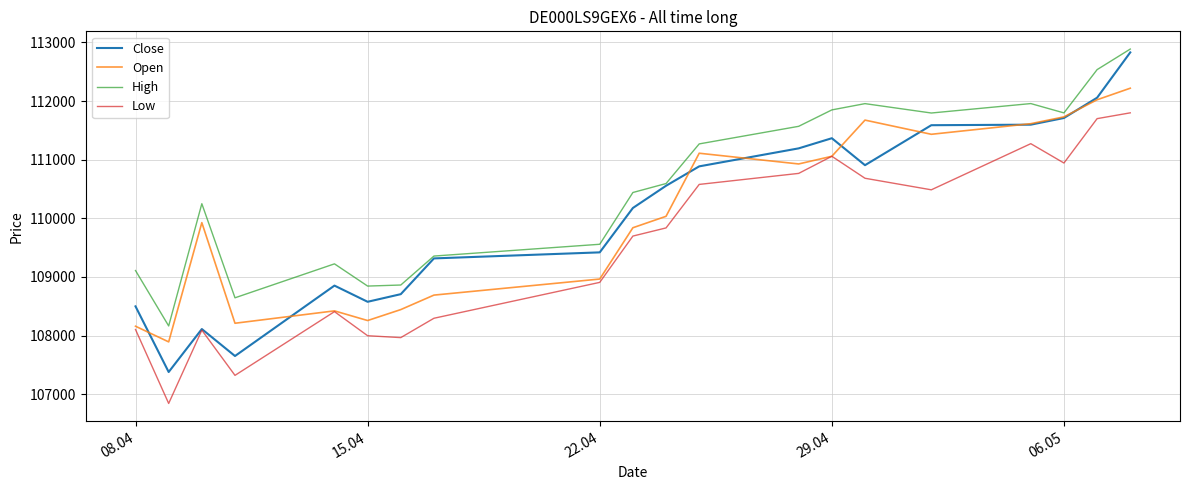

Which series has the largest total across all categories?

High